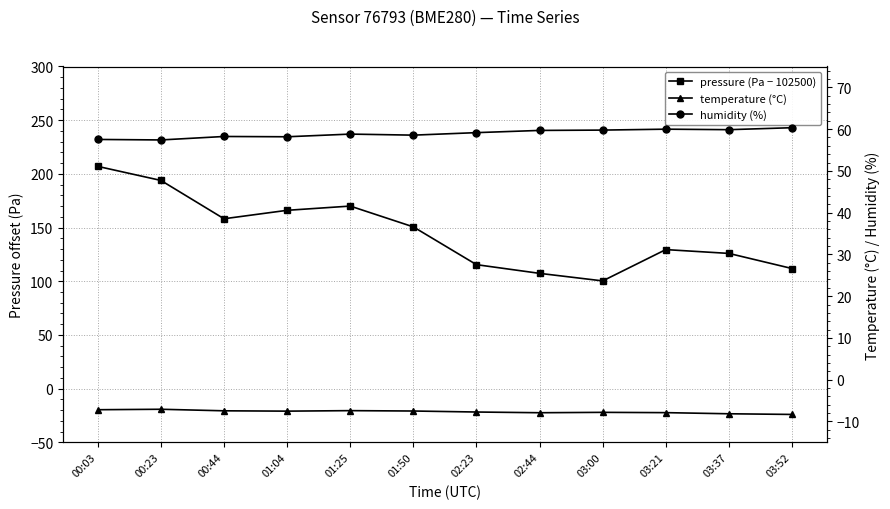

Is it true that humidity (%) equals 79.4 at 00:23?

False